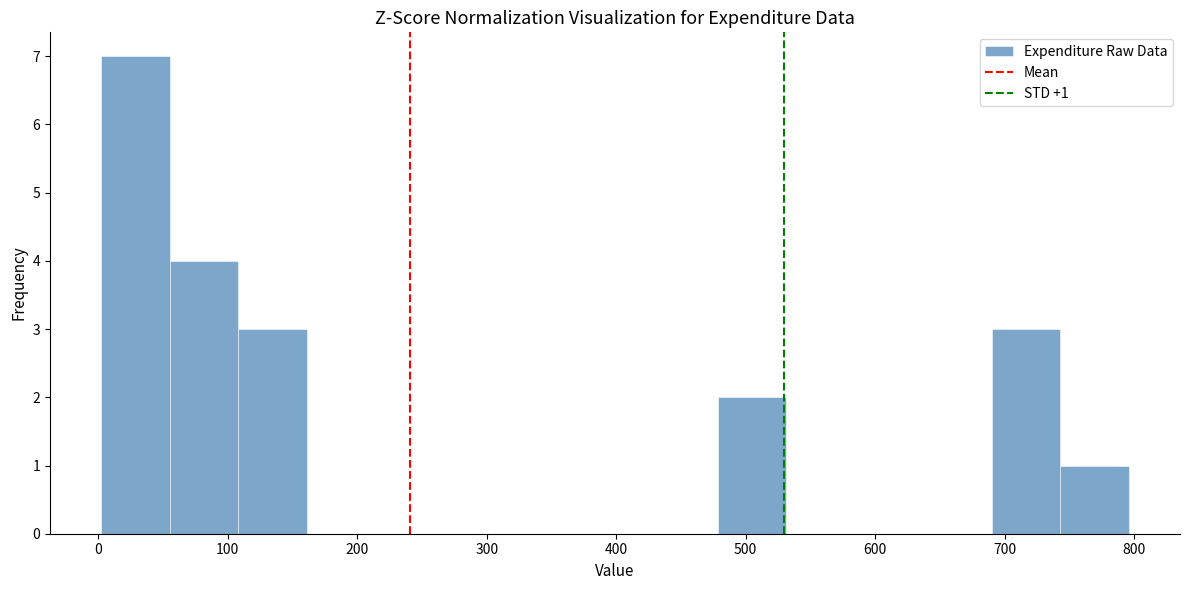

Which range on the x-axis has the tallest bar?

0 to 60